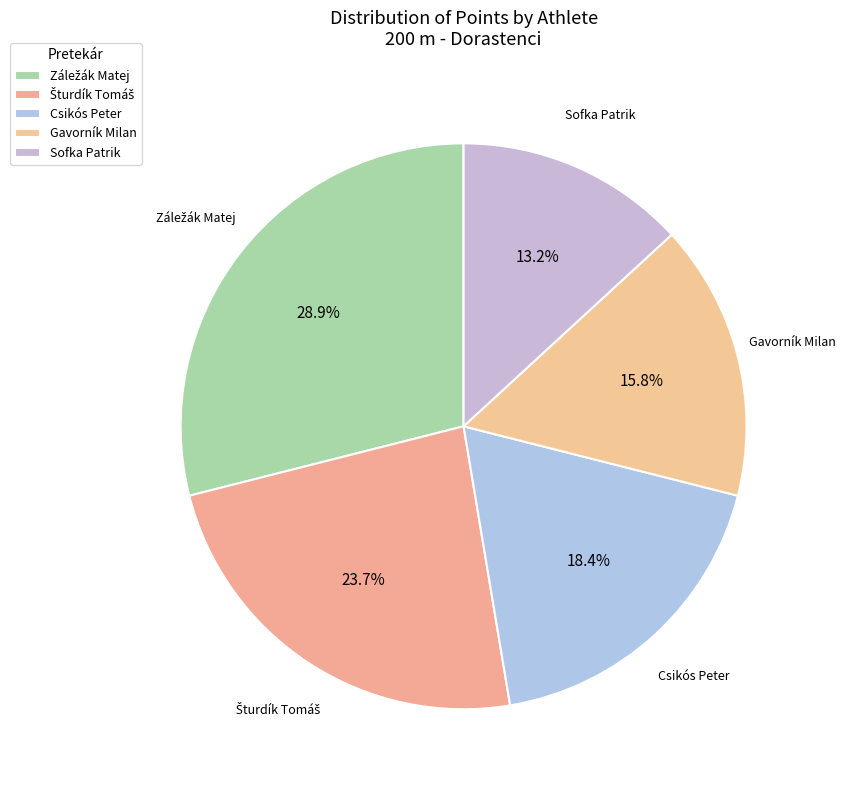

What is the total percentage of Csikós Peter and Gavorník Milan?

34.2%